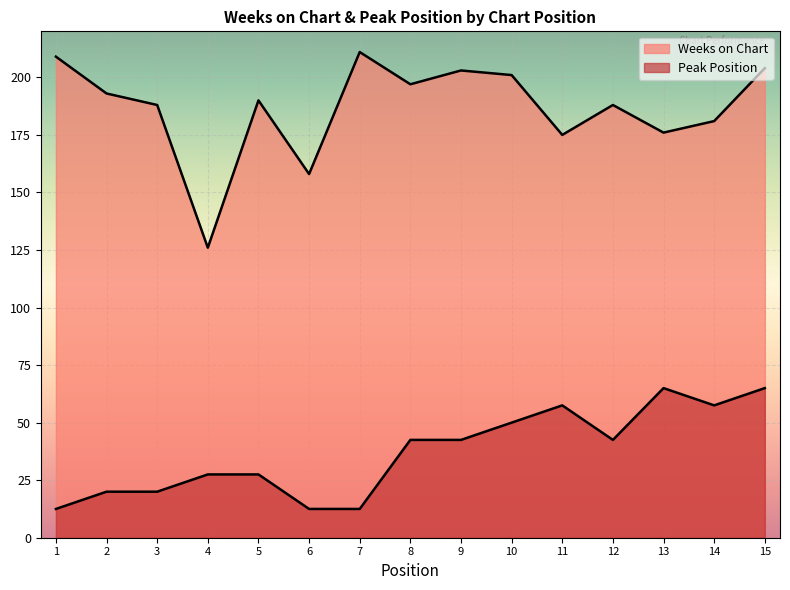

Reading left to right, list all the values displayed in this chart.

Weeks on Chart: 1=209.0	2=193.0	3=188.0	4=126.0	5=190.0	6=158.0	7=211.0	8=197.0	9=203.0	10=201.0	11=175.0	12=188.0	13=176.0	14=181.0	15=204.0
Peak Position: 1=12.5	2=20.0	3=20.0	4=27.5	5=27.5	6=12.5	7=12.5	8=42.5	9=42.5	10=50.0	11=57.5	12=42.5	13=65.0	14=57.5	15=65.0